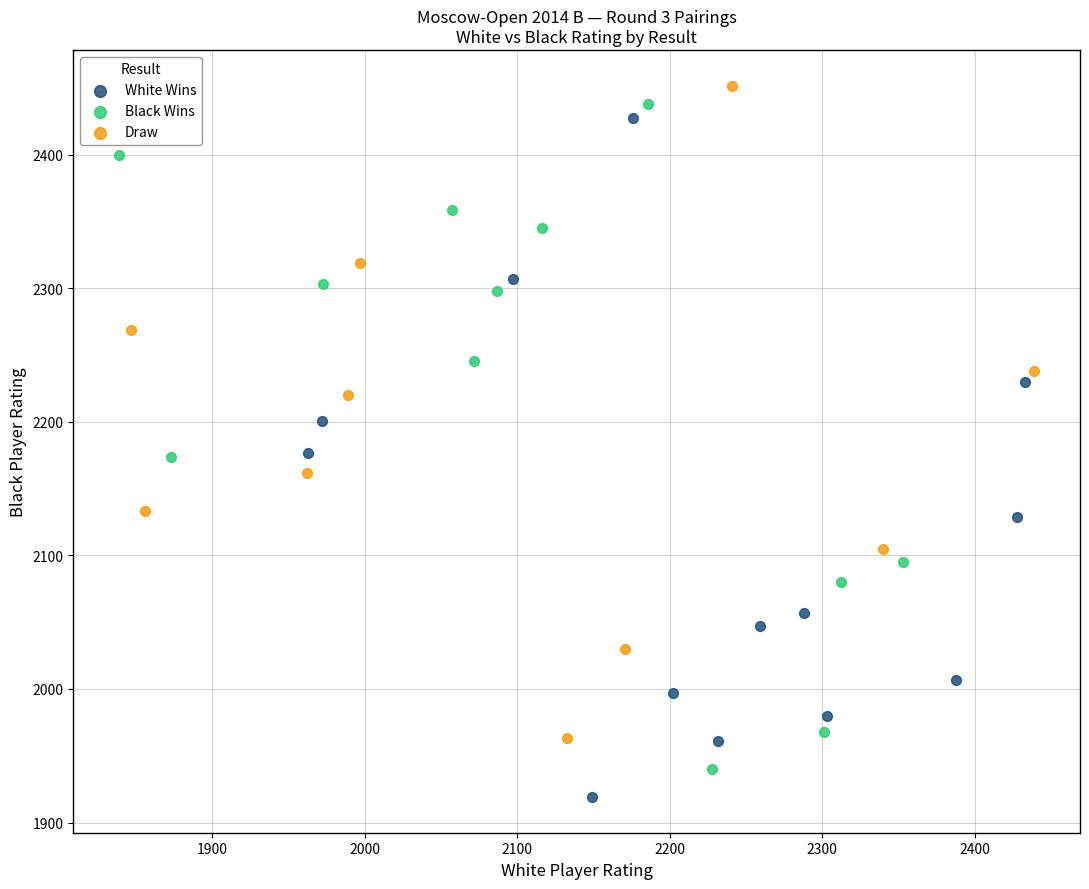

Which series has the widest spread of Y values?

White Wins